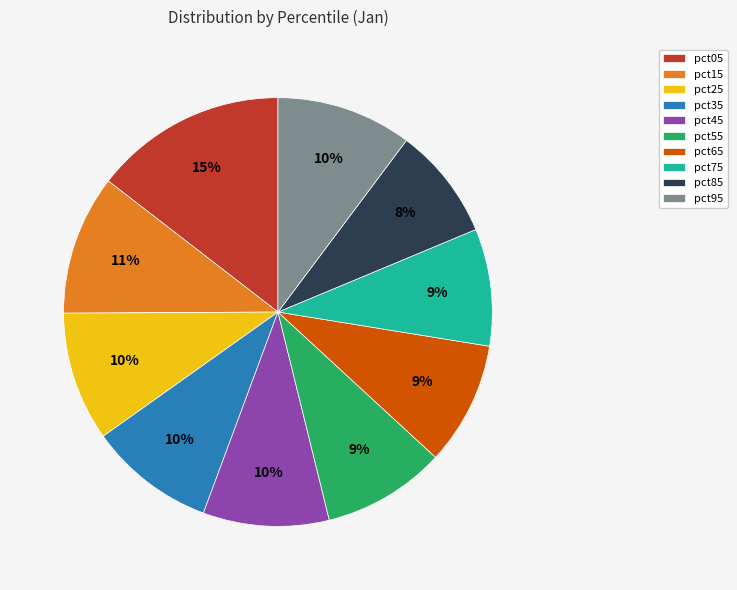

Count the number of slices in the pie.

10